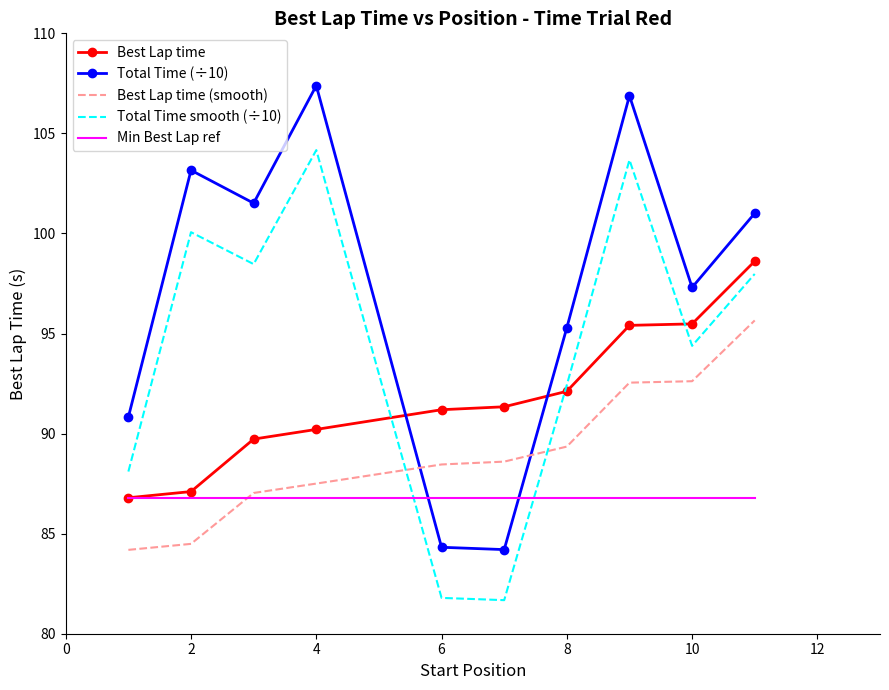

Which series has the widest spread of values?

Total Time (÷10)